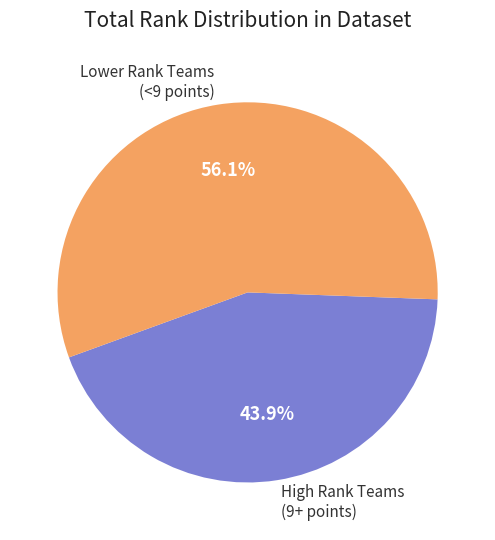

Rank the categories by value from highest to lowest.

Lower Rank Teams (<9 points), High Rank Teams (9+ points)